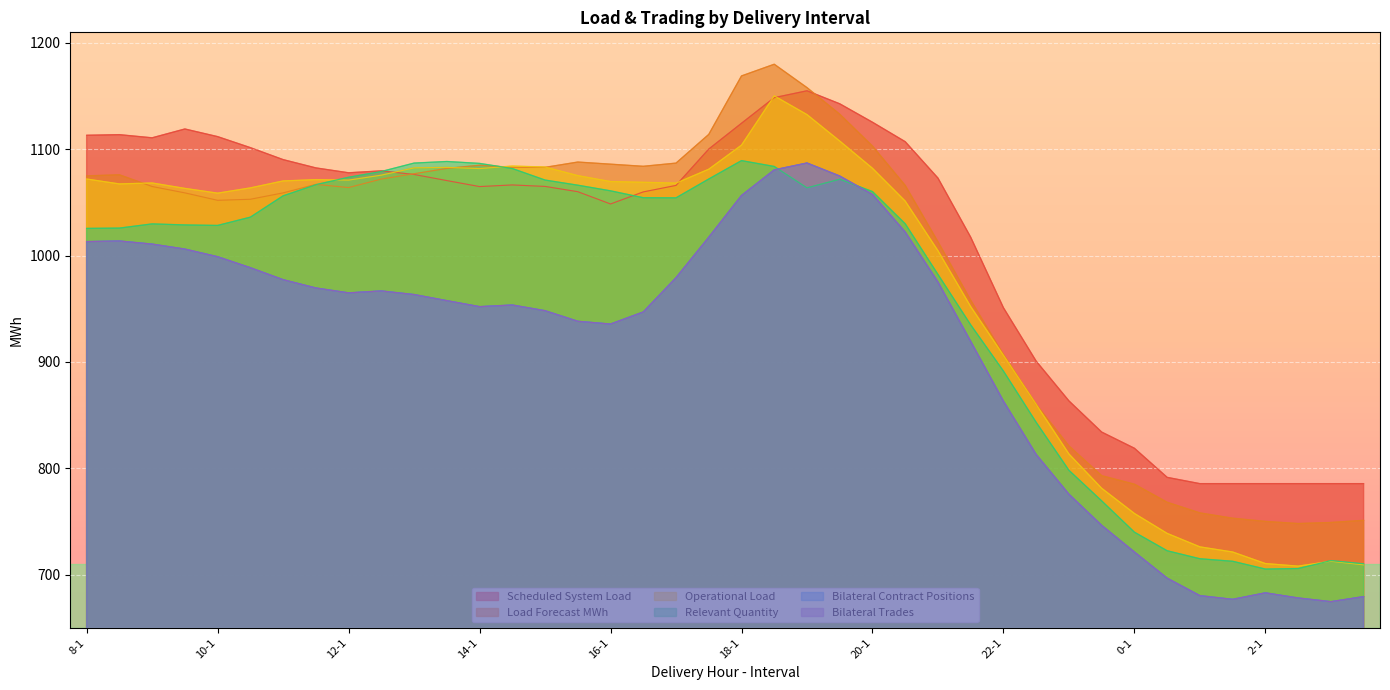

At which category does the chart reach its minimum across all series?

3-1